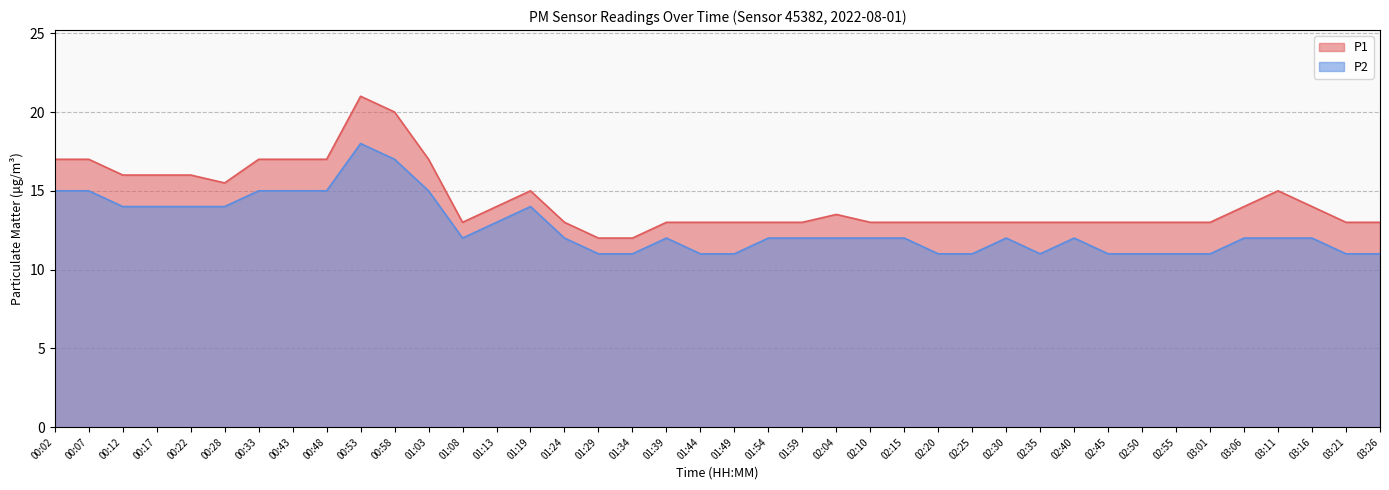

True or false: P2 and P1 cross at least once.

False